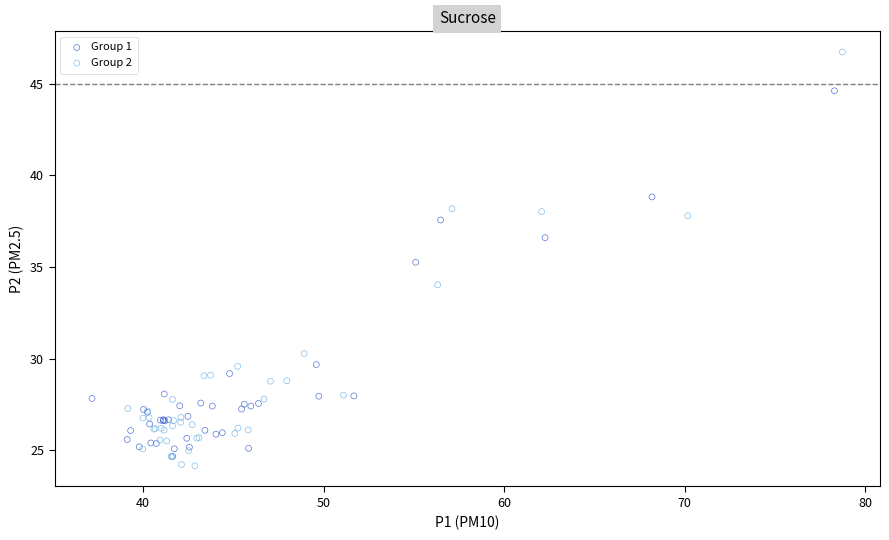

Which series has the largest Y range (max minus min)?

Group 2